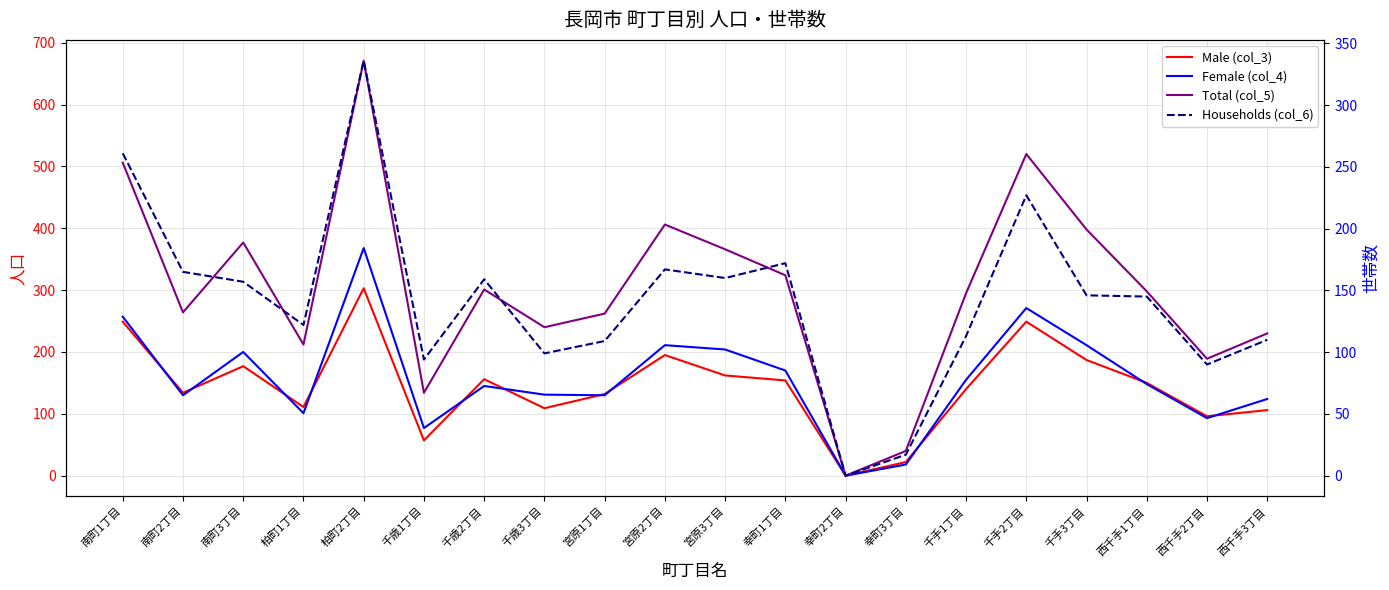

What is the greatest value displayed?

671